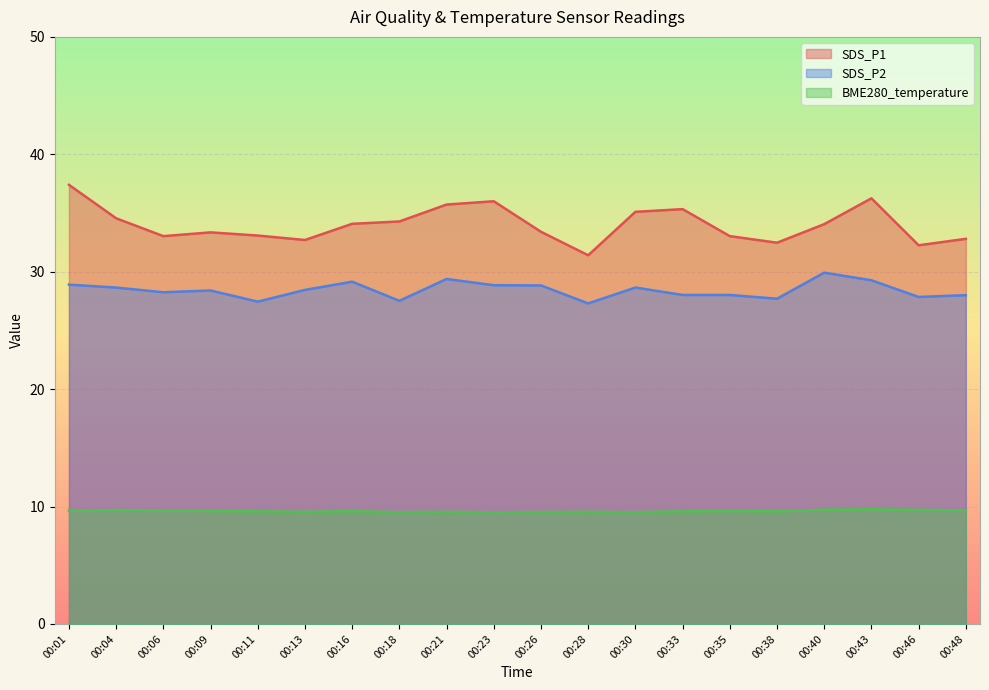

At which label does SDS_P2 first exceed 28?

00:01